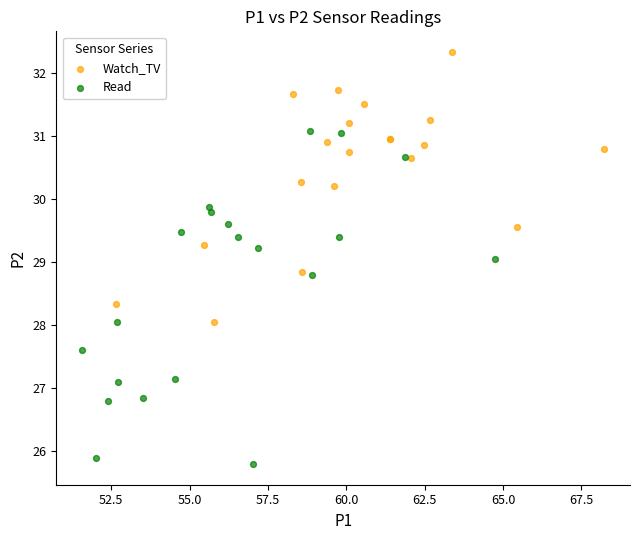

Which series has the largest Y range (max minus min)?

Read